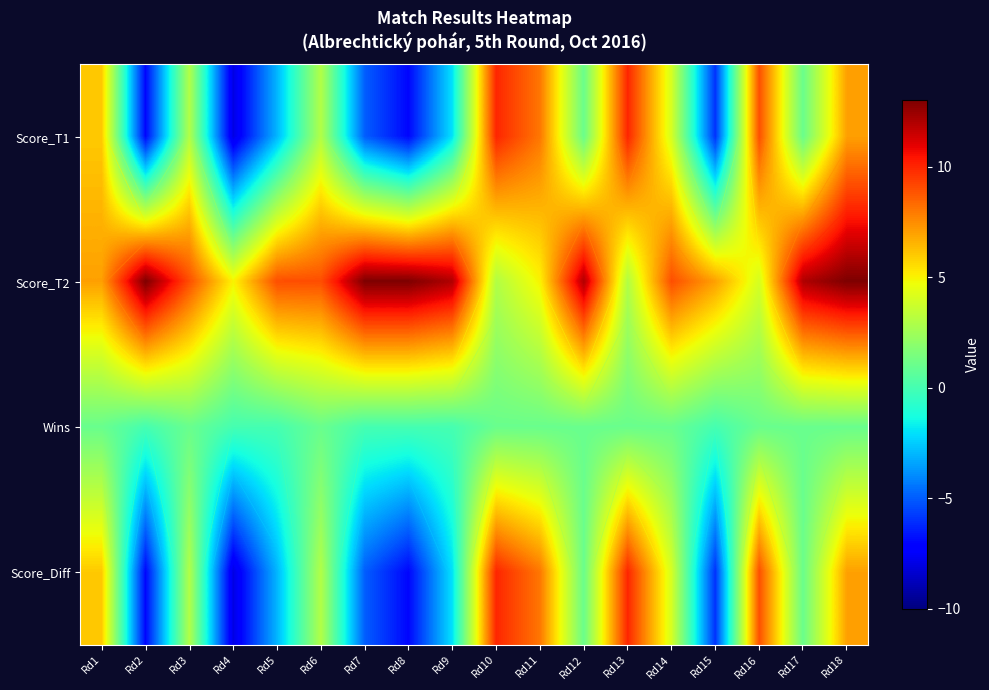

What is the difference between the highest and lowest values at Rd17?

11